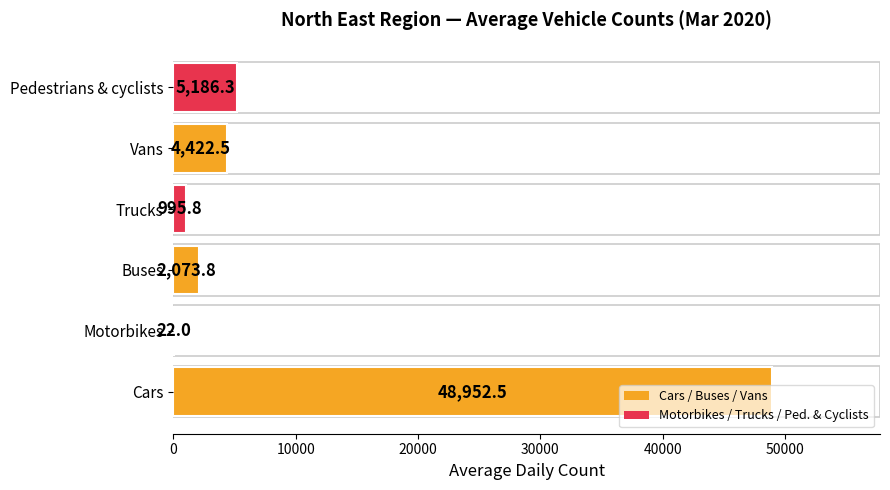

Is it true that the value at Trucks is 995.8?

True